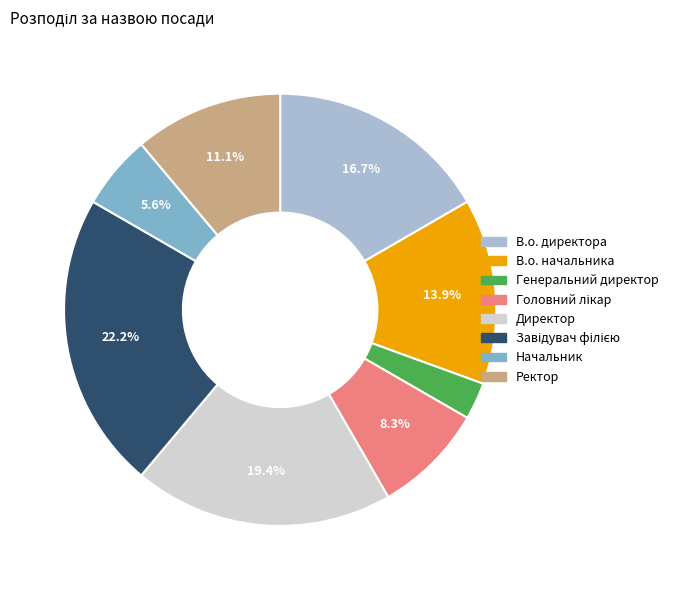

Is the sum of Генеральний директор and Ректор greater than half?

No